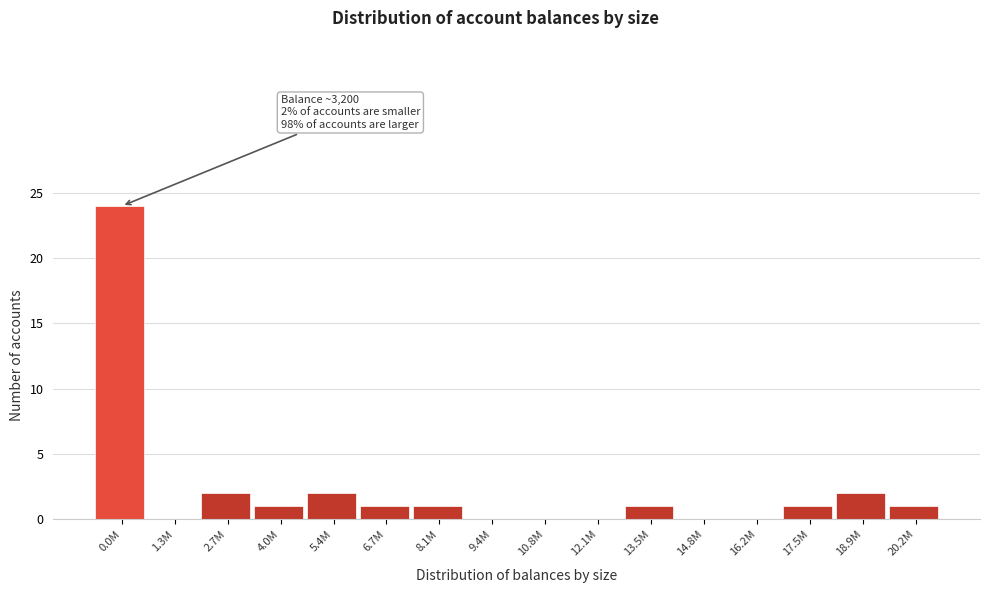

Reading left to right, what are all the values shown in this chart?

0.0M=24	1.3M=0	2.7M=2	4.0M=1	5.4M=2	6.7M=1	8.1M=1	9.4M=0	10.8M=0	12.1M=0	13.5M=1	14.8M=0	16.2M=0	17.5M=1	18.9M=2	20.2M=1